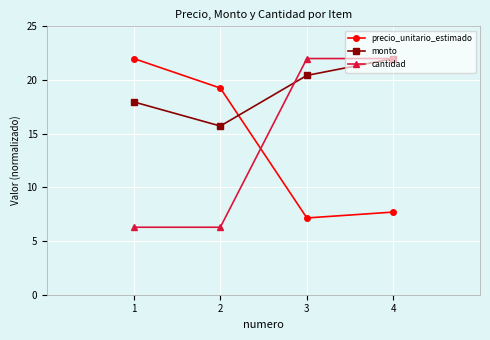

Which series has the largest total across all categories?

monto